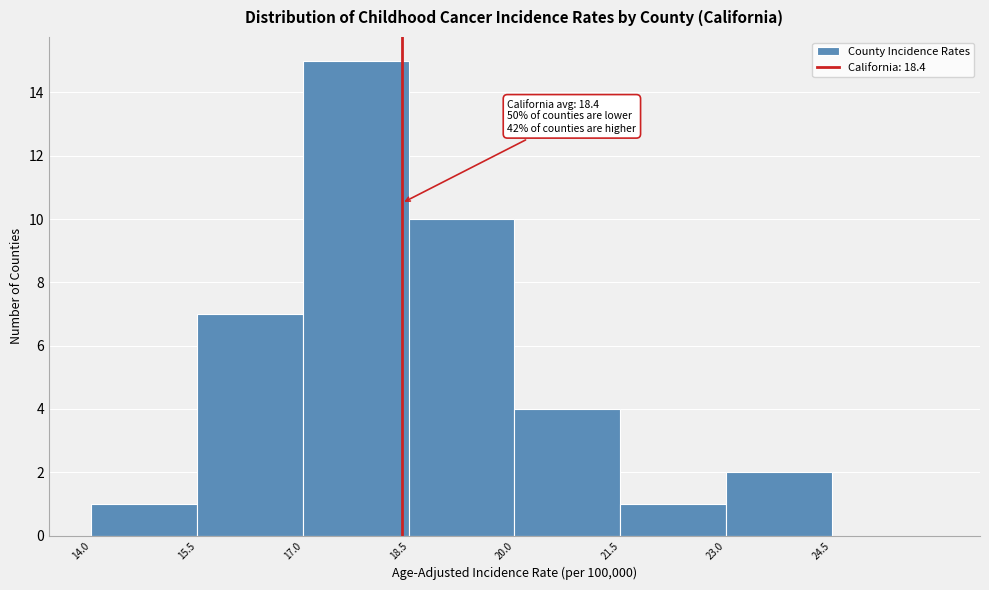

Over which range of the x-axis is the bar tallest?

17.0 to 18.5